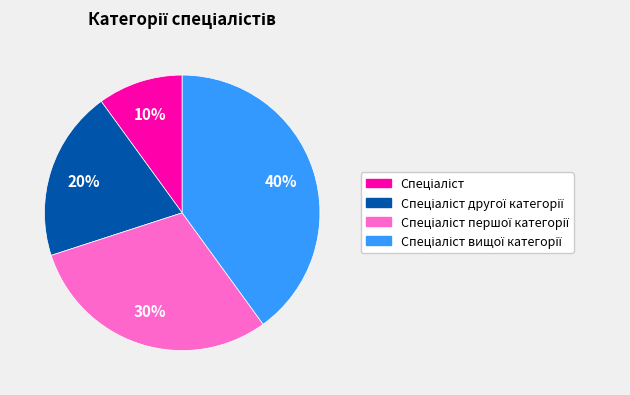

To the nearest percent, what is the average slice percentage?

25%